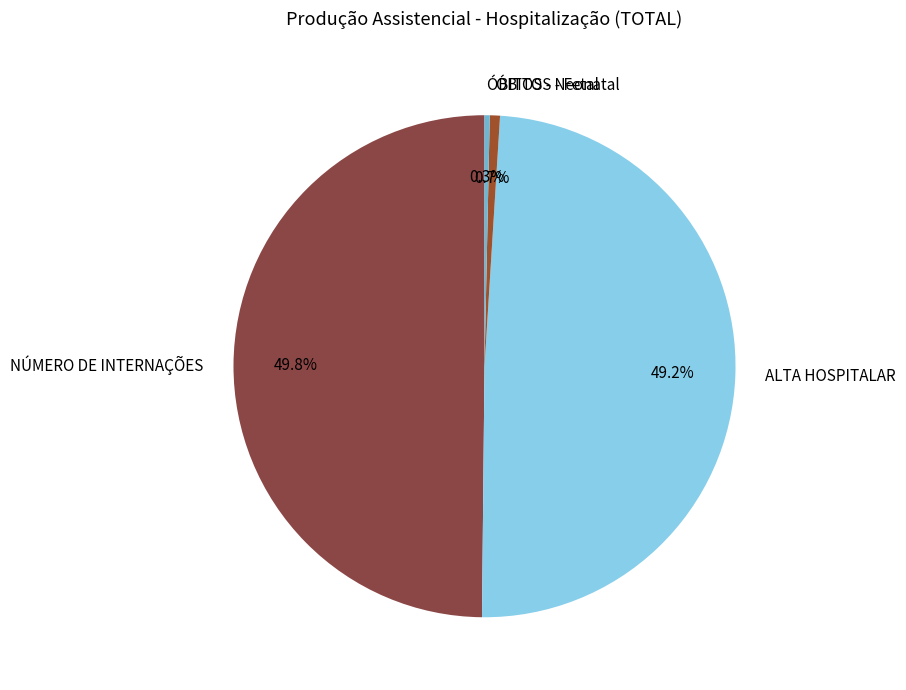

How many slices are in this pie chart?

4